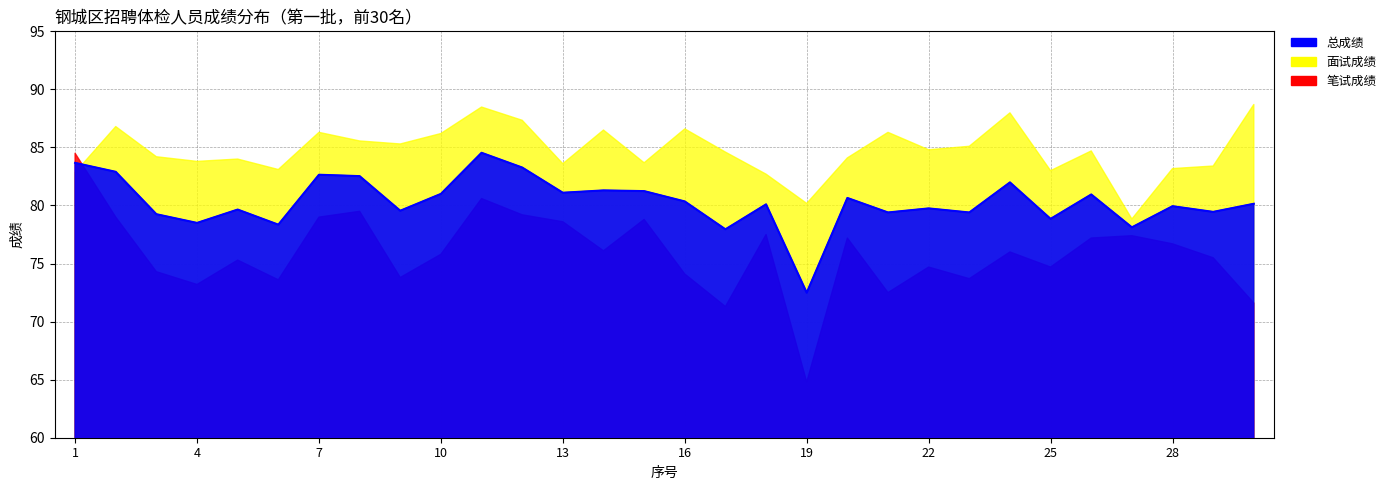

Which series has the largest total across all categories?

面试成绩